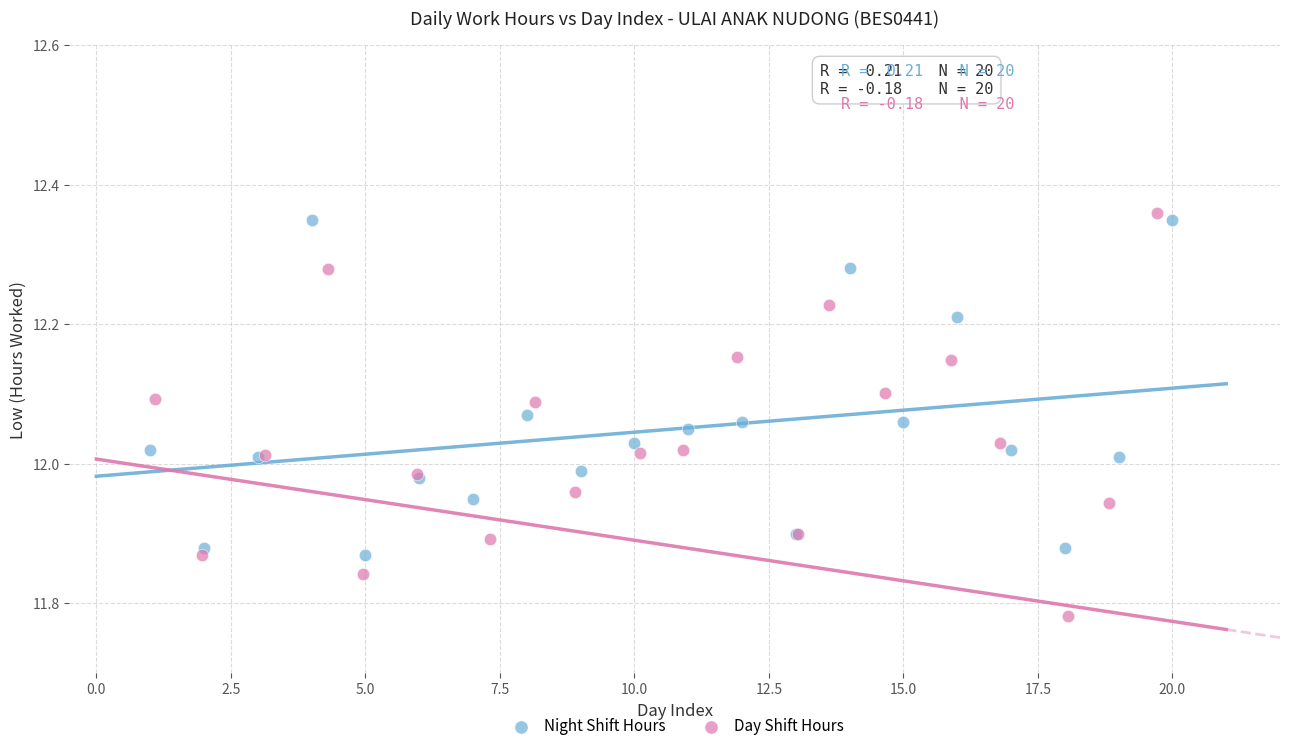

Which series contains the lowest Y value?

Day Shift Hours